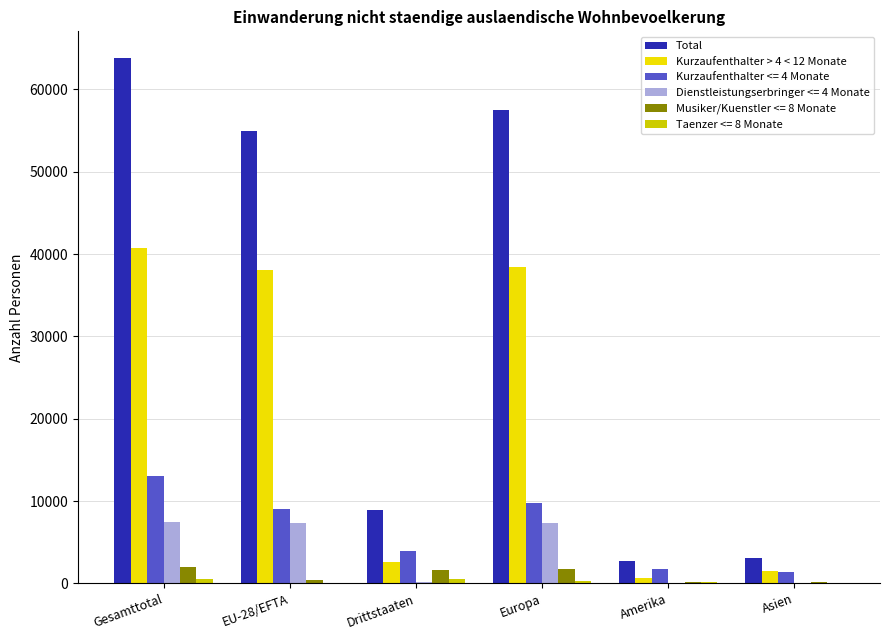

Count the number of data series in this chart.

6